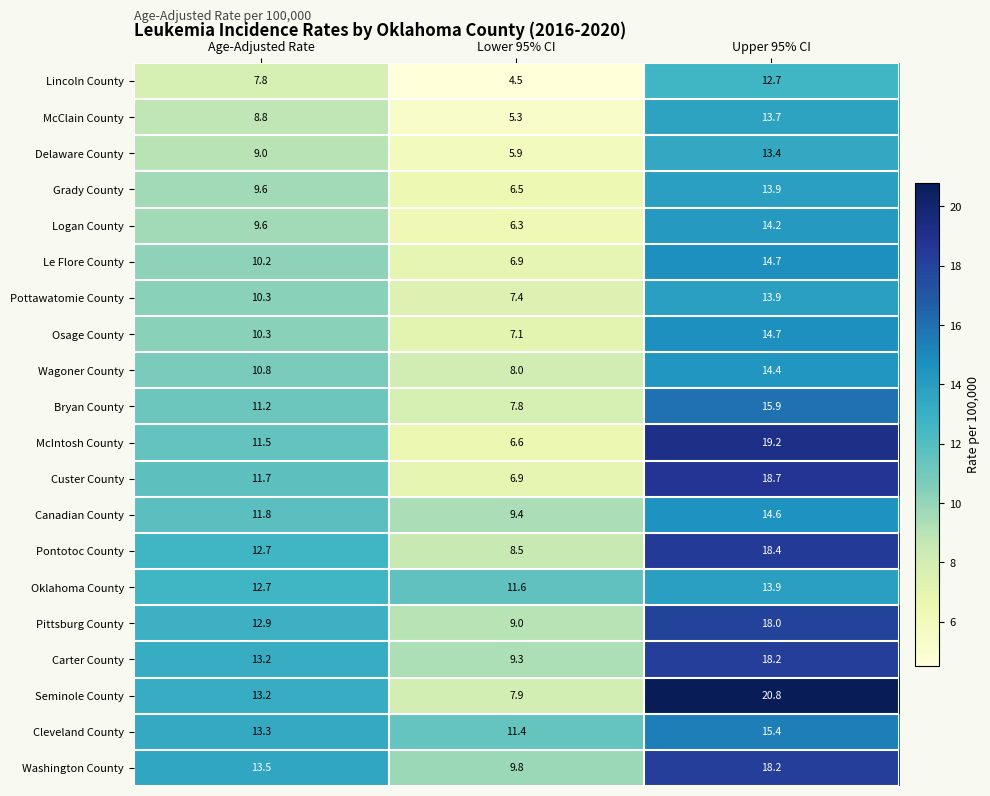

Which series has the largest total across all categories?

Seminole County